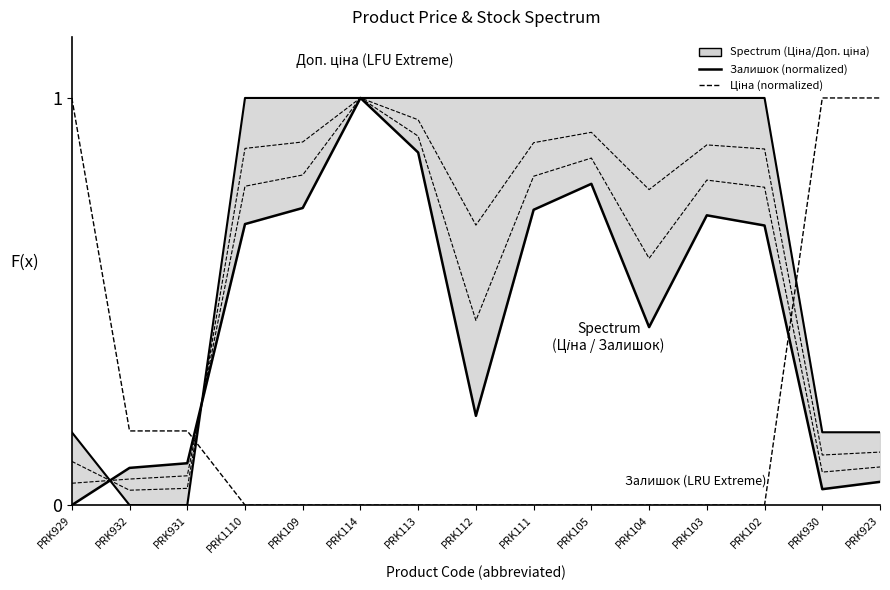

Where is the first local maximum for Залишок (normalized)?

PRK114